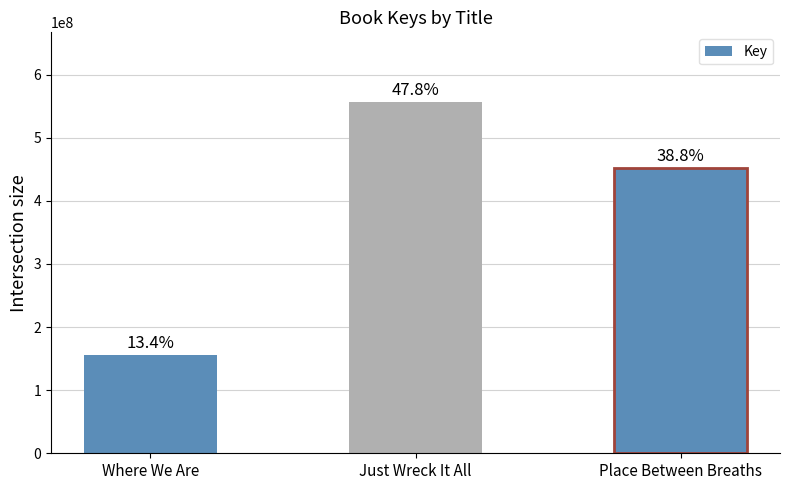

Reading left to right, list all the values displayed in this chart.

Where We Are=155340604	Just Wreck It All=555841624	Place Between Breaths=451662050